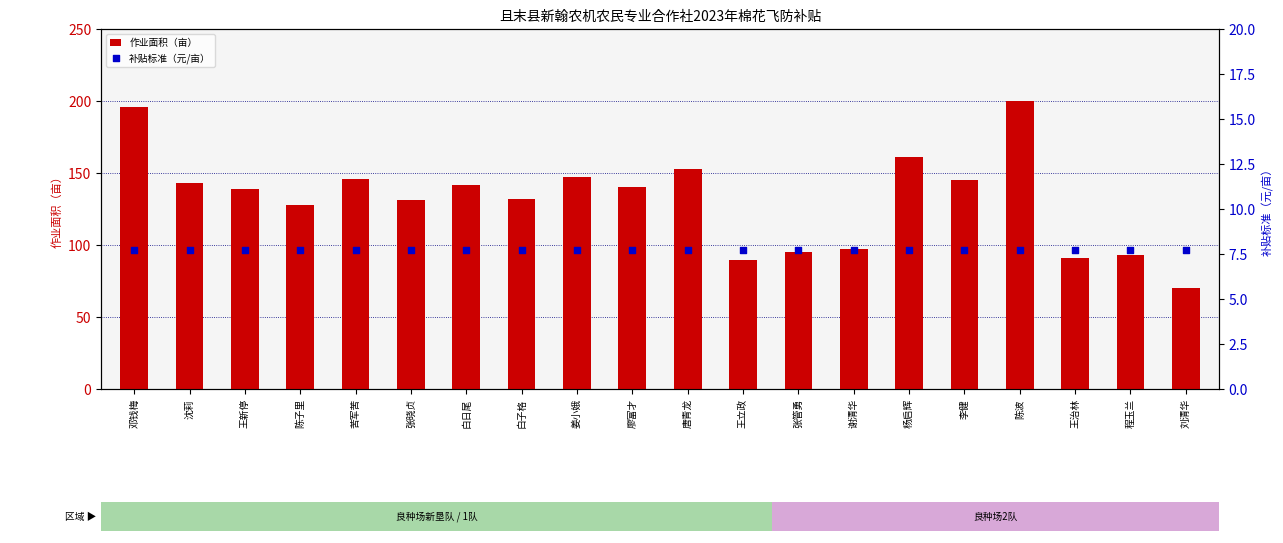

What are all the series names shown in the legend?

作业面积（亩）, 补贴标准（元/亩）